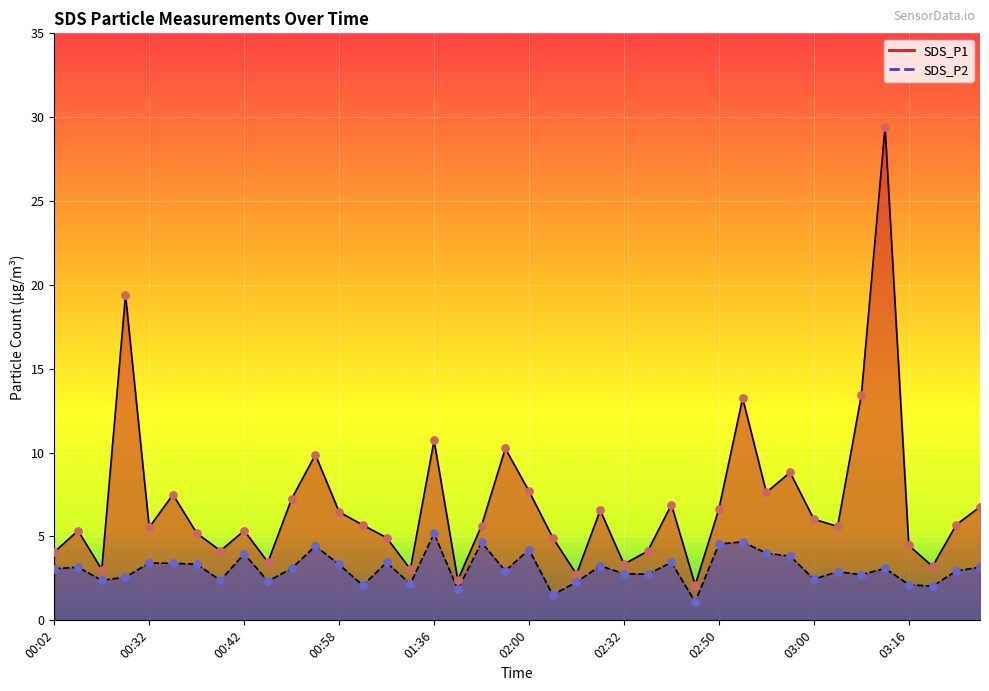

At which category is the sum across all series the highest?

03:08